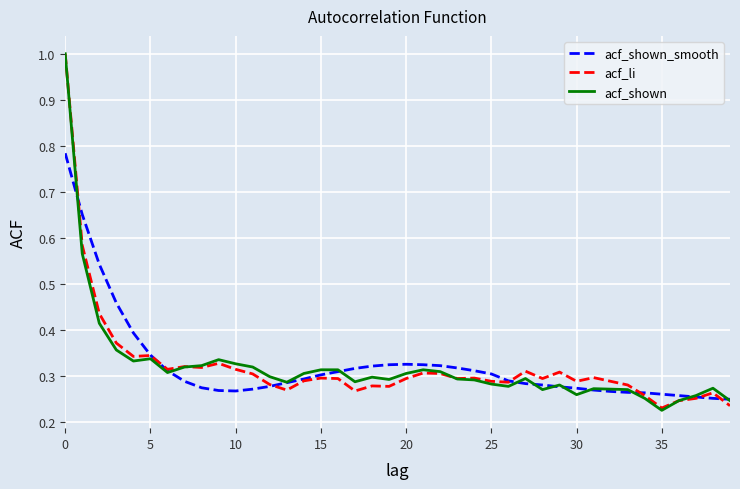

What are all the series names shown in the legend?

acf_shown_smooth, acf_li, acf_shown